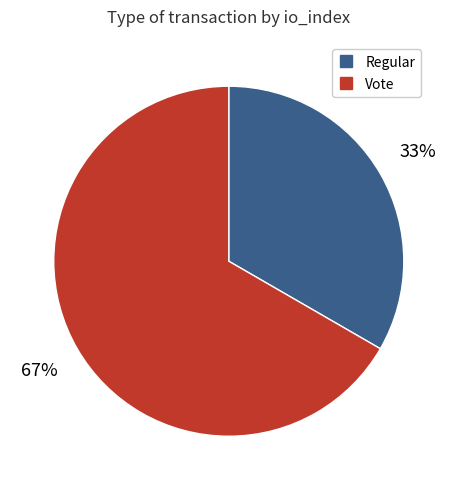

Is there a majority slice in this chart?

Yes